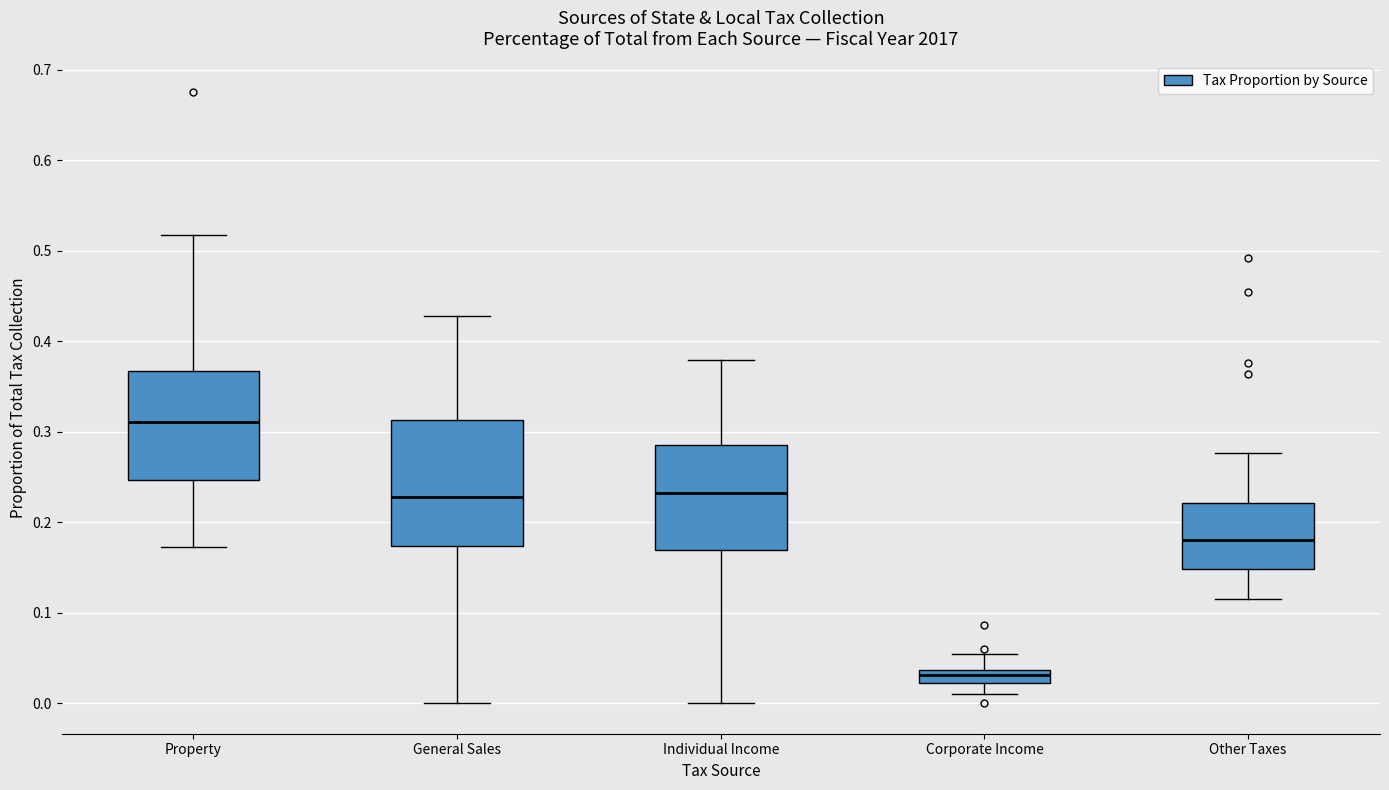

Where does the lower whisker of the box for General Sales end on the y-axis? The values are not printed on the chart, so give them approximately, as read against the axis.

0.00